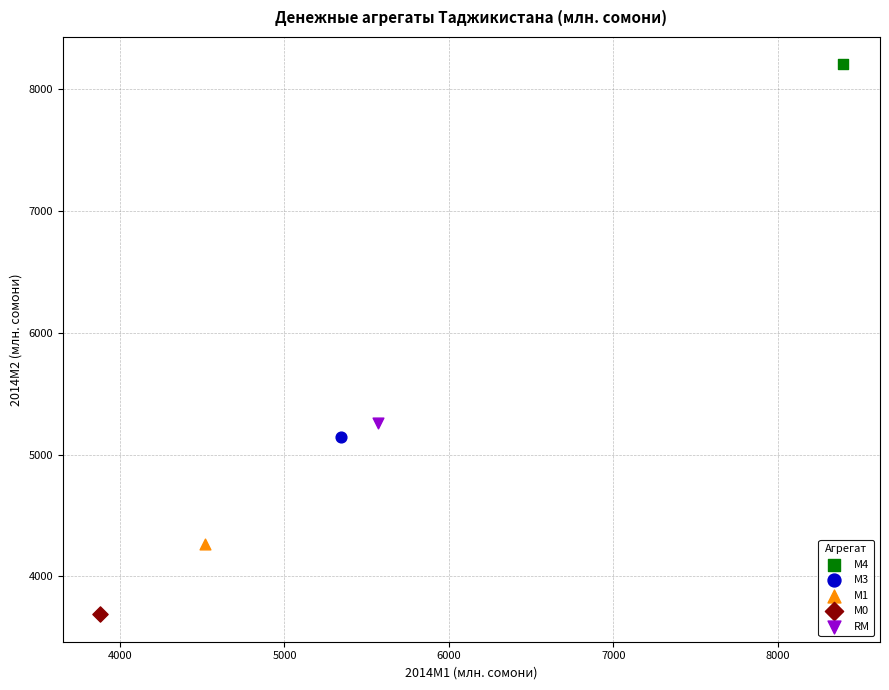

Which series contains the highest Y value?

M4